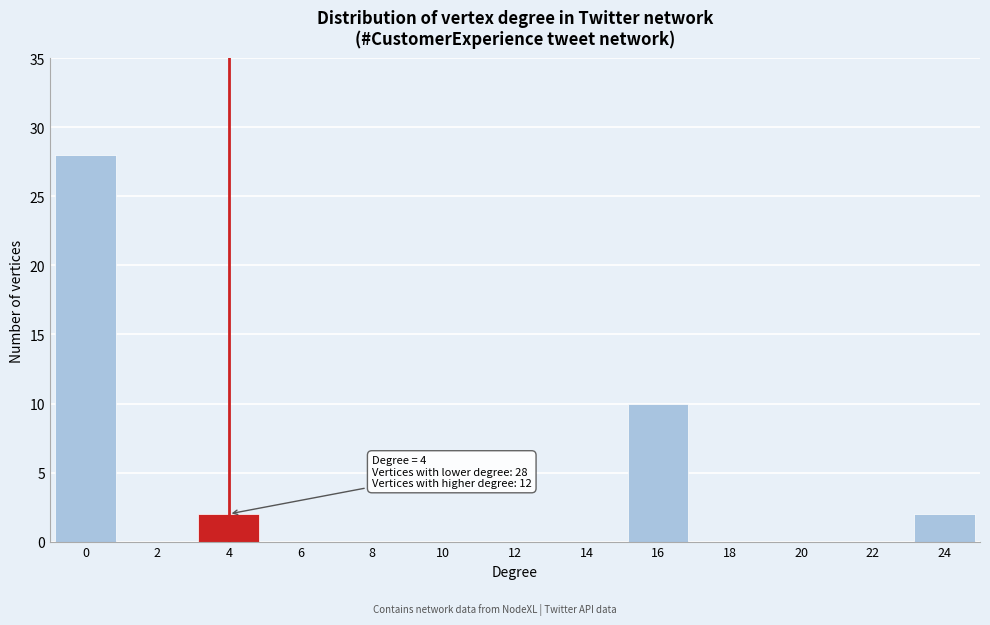

Reading right to left, list all the values displayed in this chart.

24=2	22=0	20=0	18=0	16=10	14=0	12=0	10=0	8=0	6=0	4=2	2=0	0=28